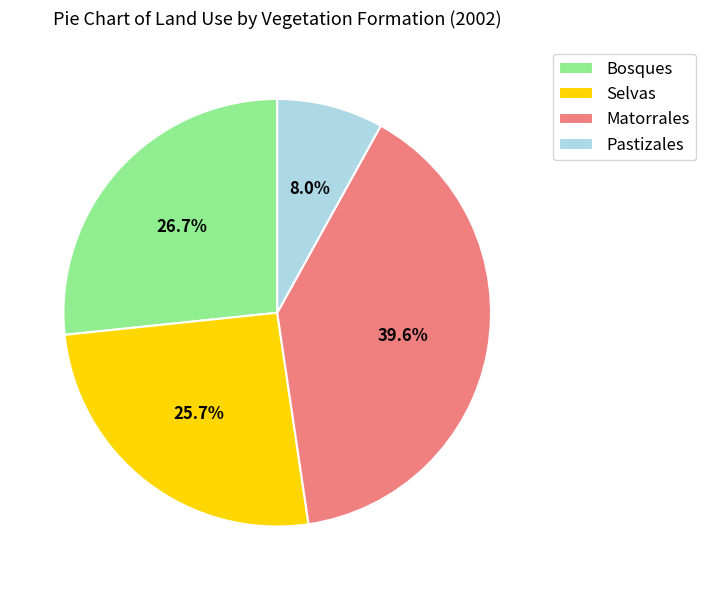

What is the smallest slice in the pie chart?

Pastizales